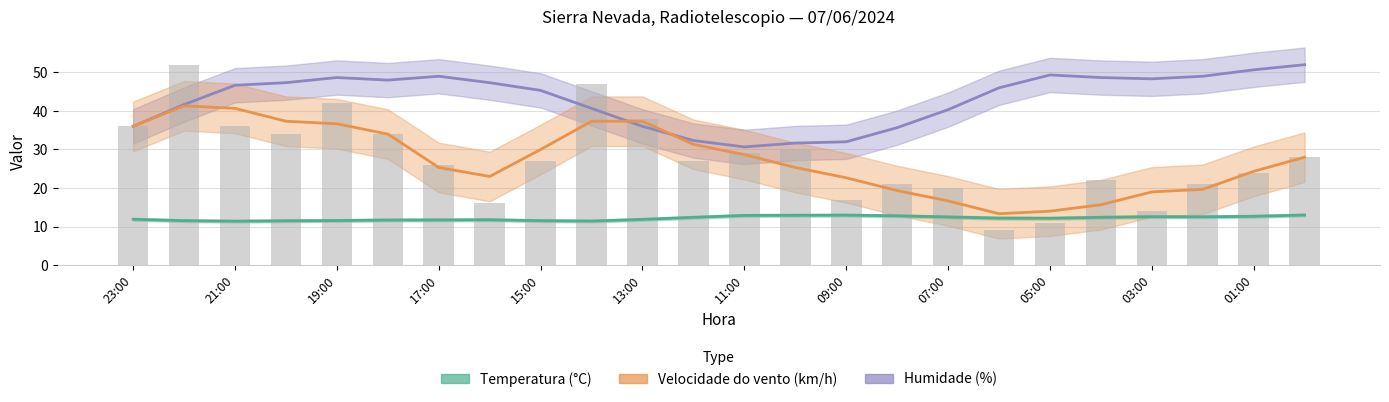

Rank the series by their maximum value, from highest to lowest.

Humidade (%), Velocidade do vento (km/h), Temperatura (°C)